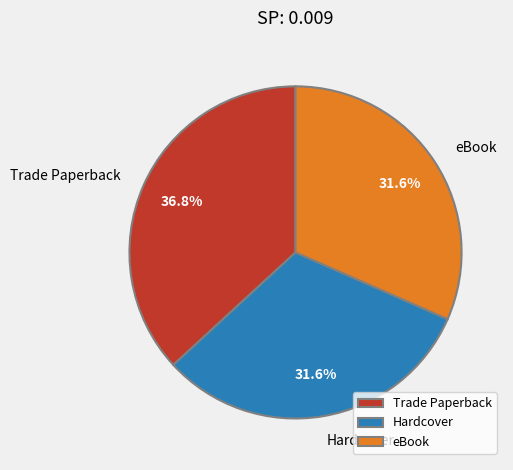

To the nearest percent, what percentage of the pie is eBook?

32%